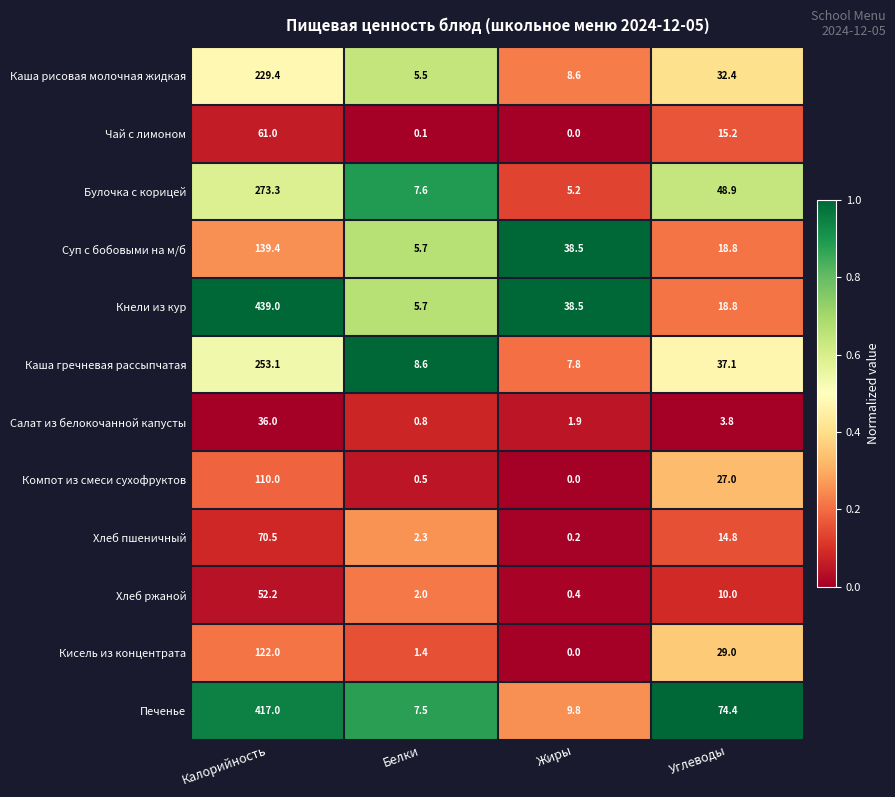

What is the spread (max minus min) of values at Жиры?

38.5